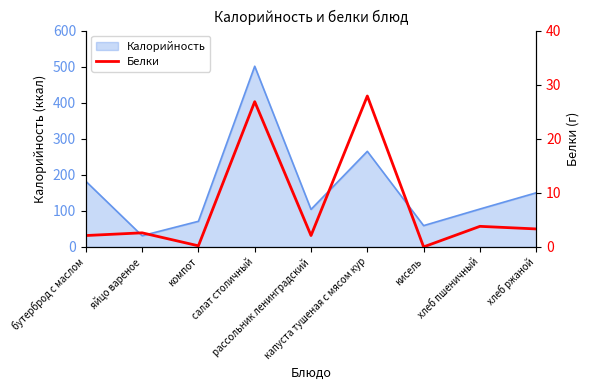

What is the highest value of the Калорийность series?

501